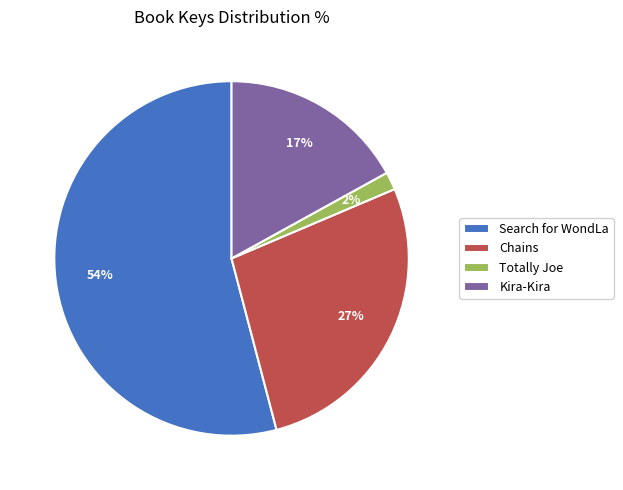

What percentage is the Search for WondLa slice, to the nearest percent?

54%